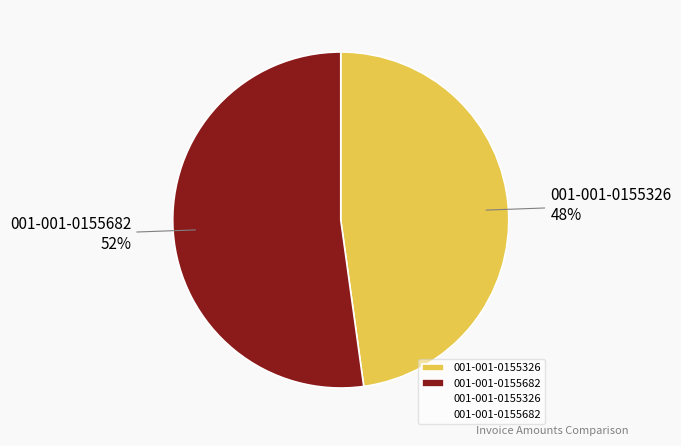

What is the smallest slice in the pie chart?

001-001-0155326